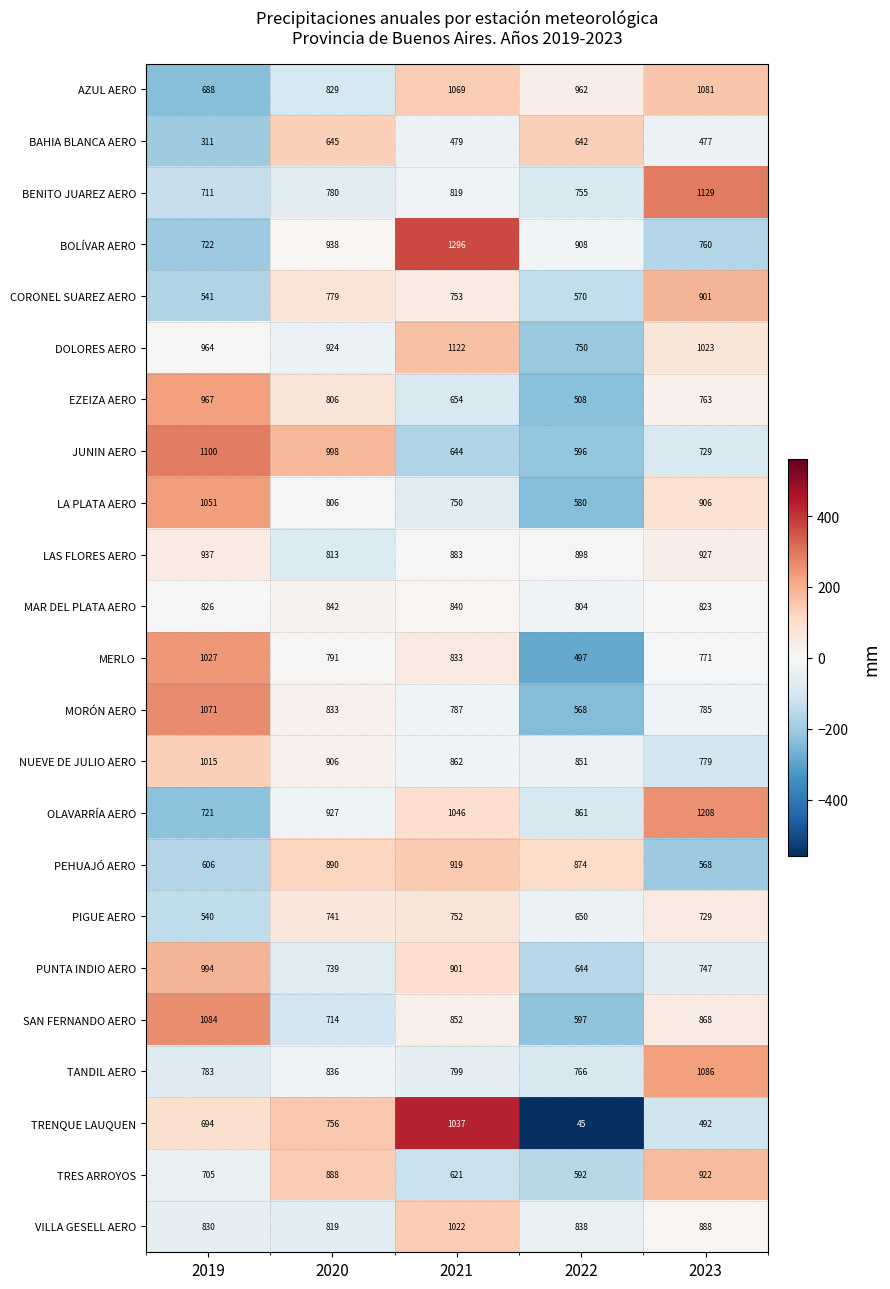

How many series are shown in this chart?

23